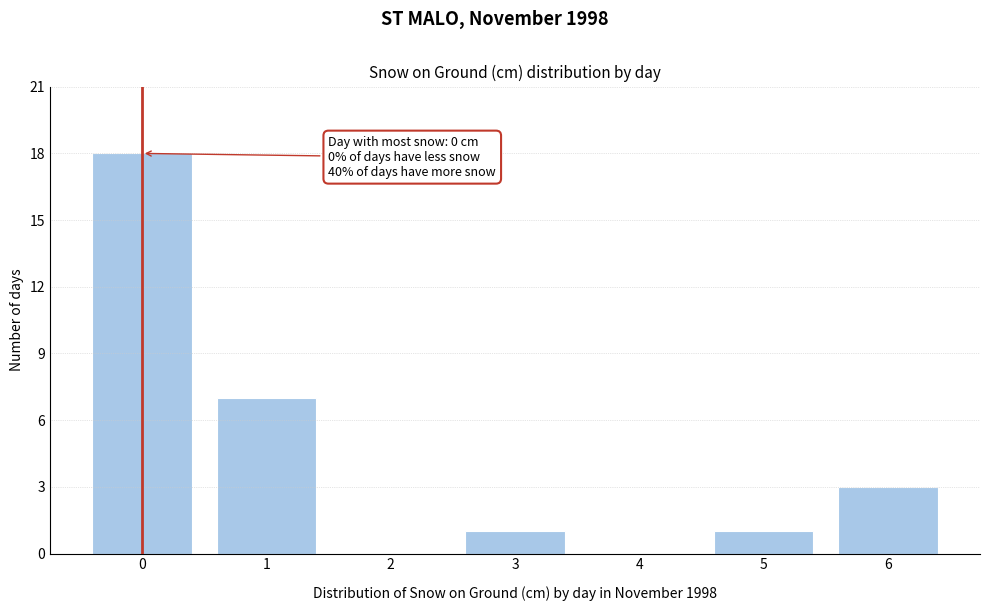

Reading right to left, what are all the values shown in this chart?

6=3	5=1	4=0	3=1	2=0	1=7	0=18